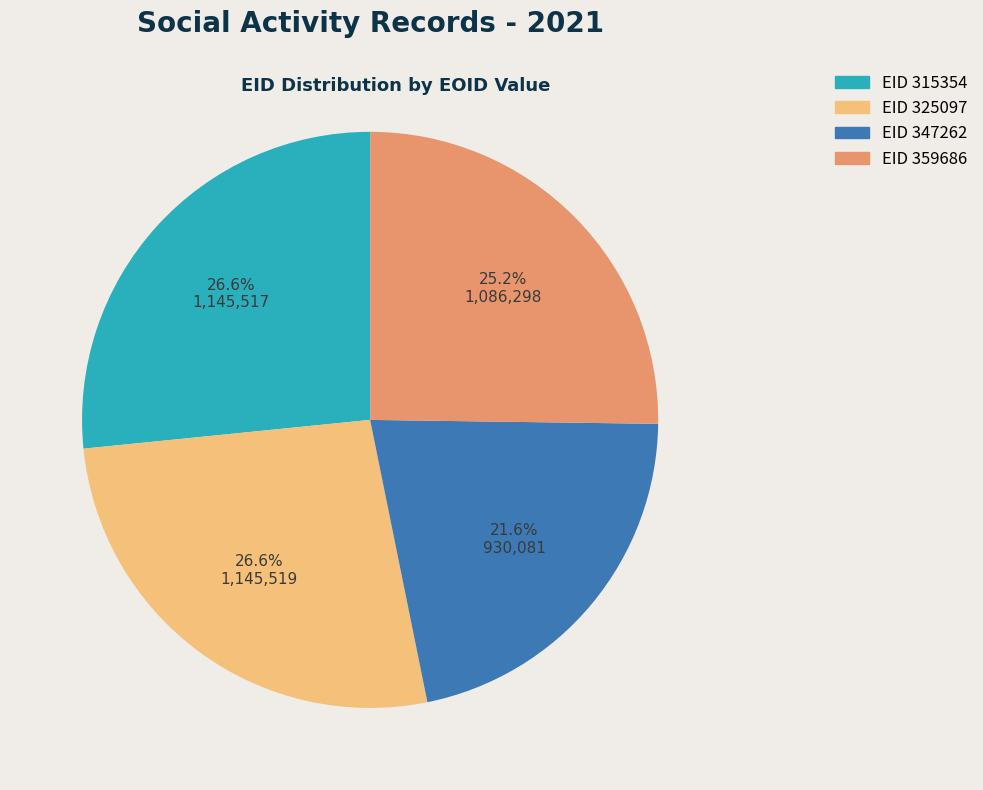

What is the smallest slice in the pie chart?

EID 347262